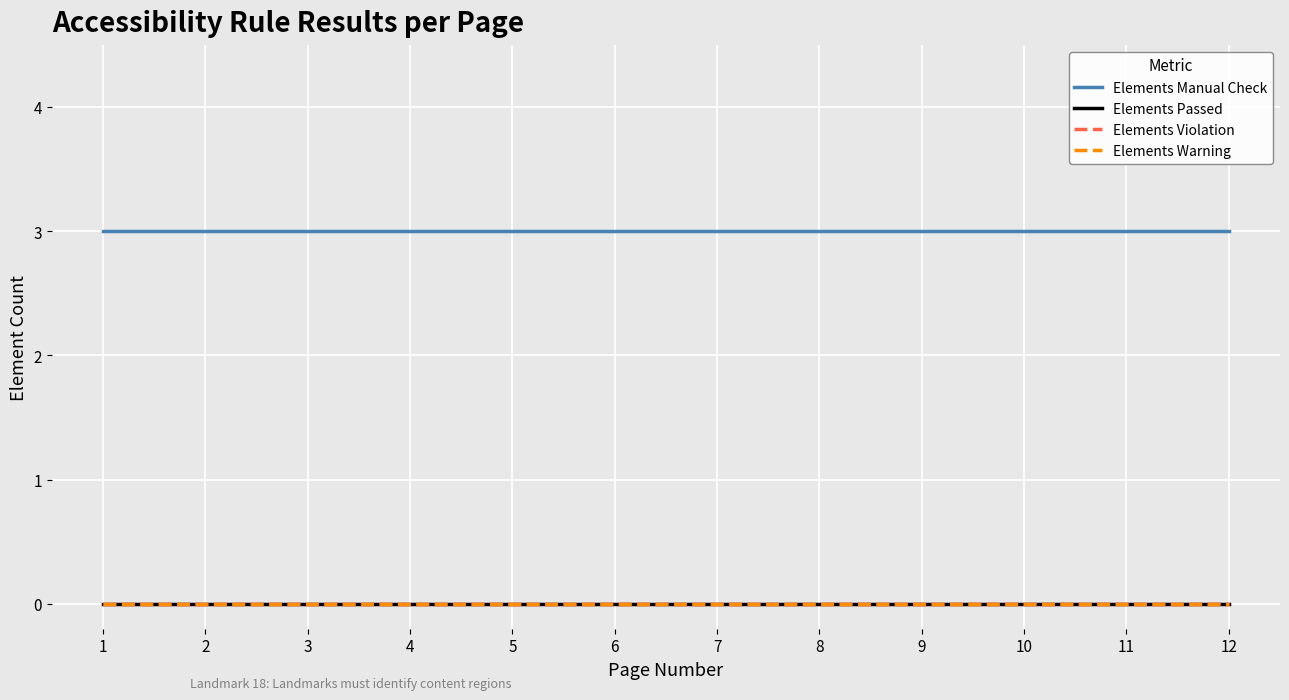

Reading left to right, transcribe all the data shown in this chart.

Elements Manual Check: 3	3	3	3	3	3	3	3	3	3	3	3
Elements Passed: 0	0	0	0	0	0	0	0	0	0	0	0
Elements Violation: 0	0	0	0	0	0	0	0	0	0	0	0
Elements Warning: 0	0	0	0	0	0	0	0	0	0	0	0